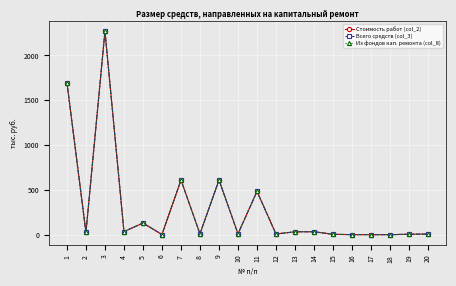

Does the chart have visible grid lines?

Yes